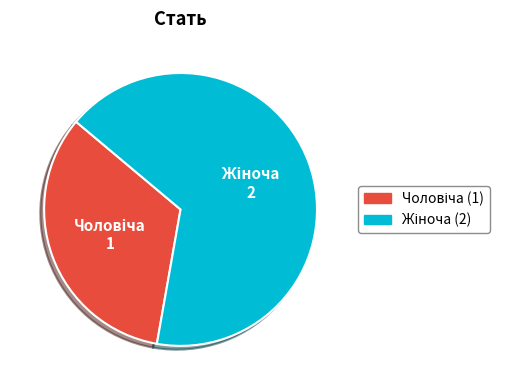

Does any single category account for the majority?

Yes